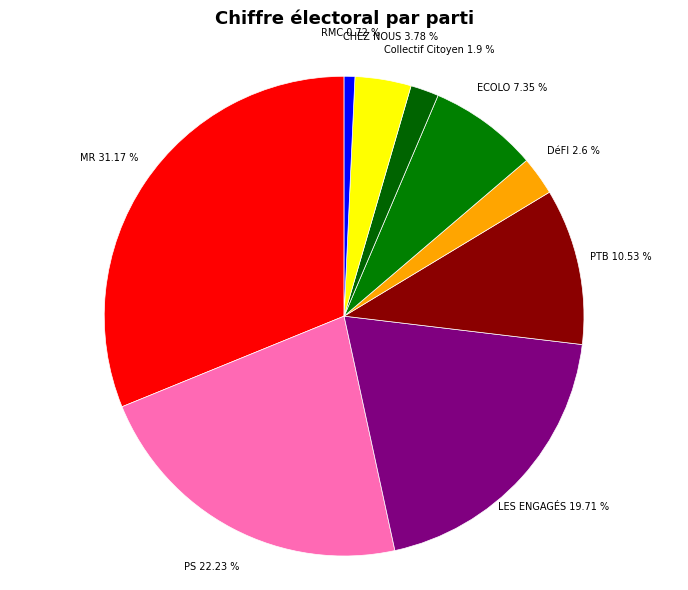

What portion of the pie excludes CHEZ NOUS?

96.2%